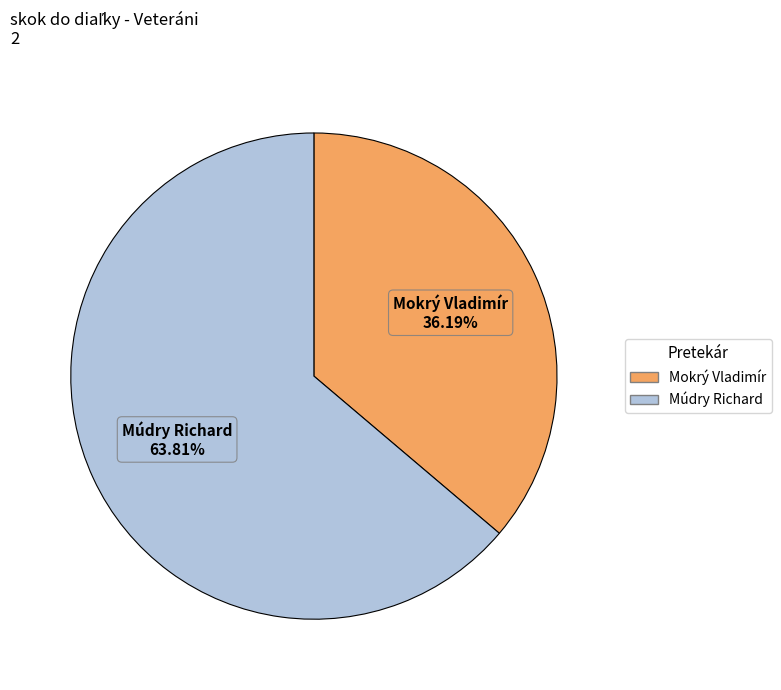

Which slice is the largest?

Múdry Richard